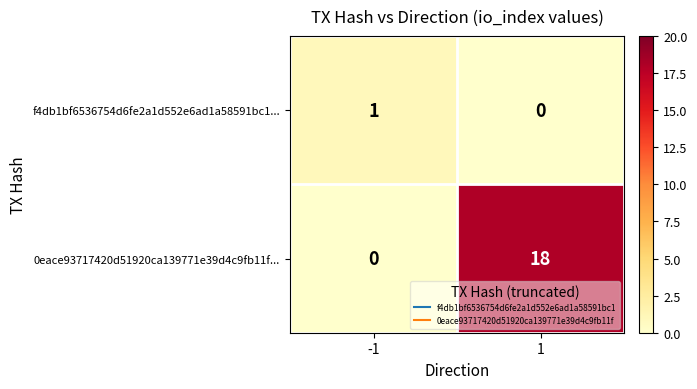

Which series has the largest total across all categories?

0eace93717420d51920ca139771e39d4c9fb11f...